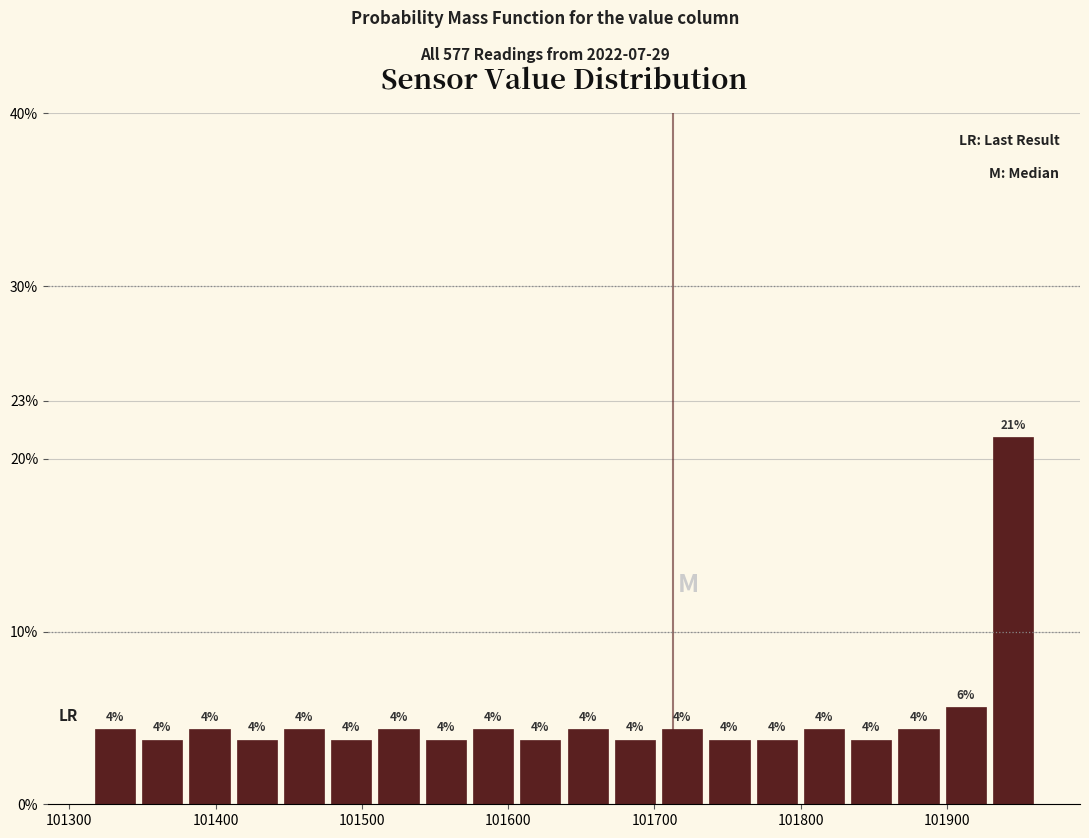

Around what value on the x-axis is the tallest bar? Give the approximate position of its centre, as read against the axis.

101950